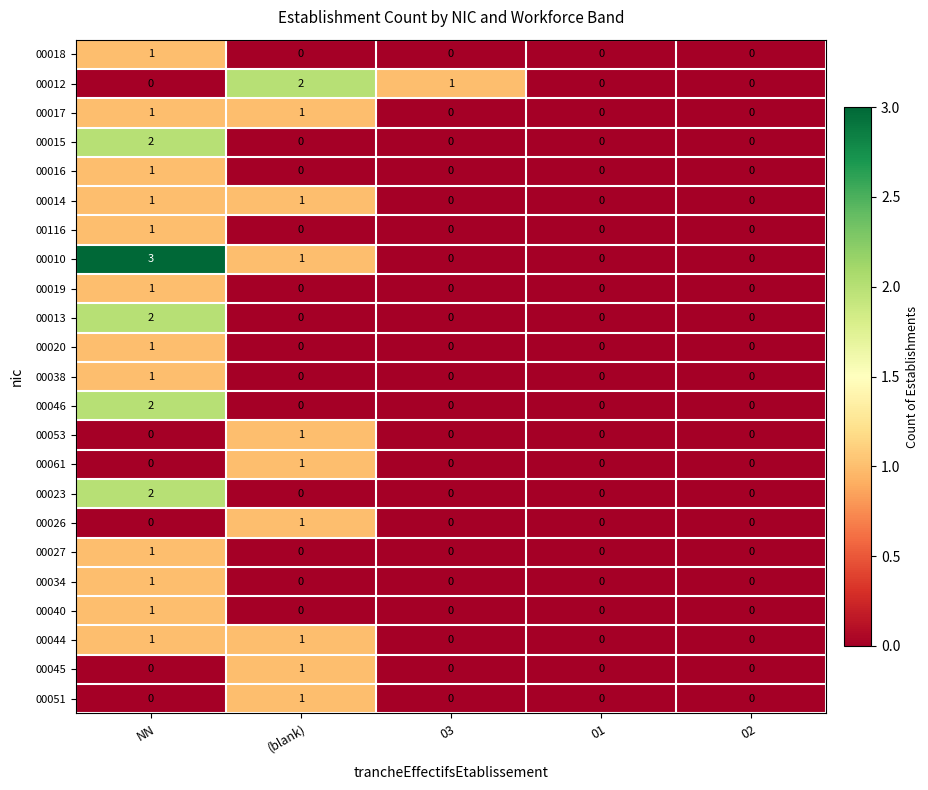

Is it true that 00051 equals -1 at 03?

False